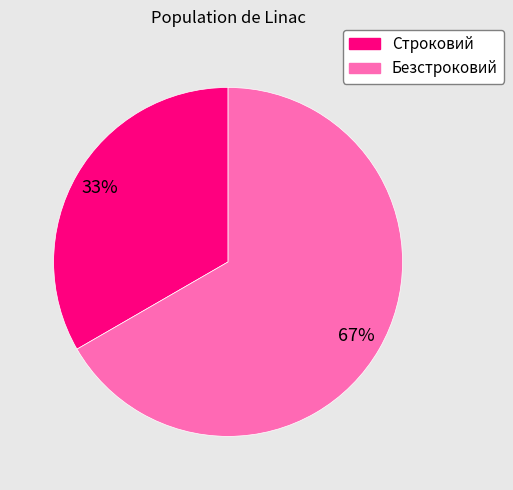

Which slice is the largest?

Безстроковий